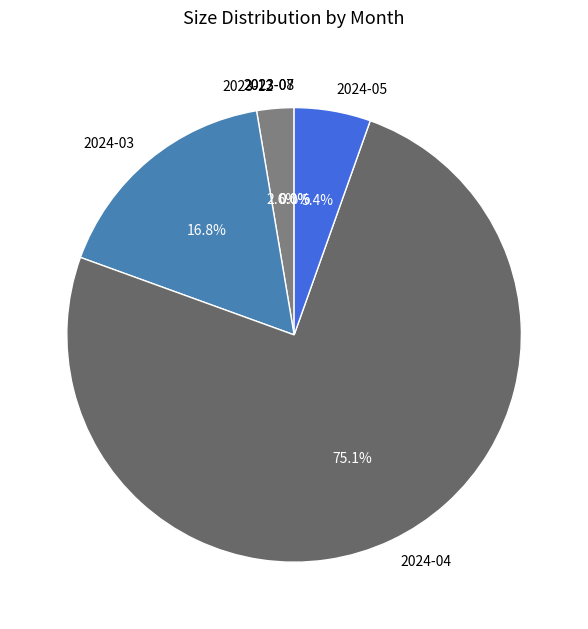

What percentage is NOT represented by 2024-03?

83.2%